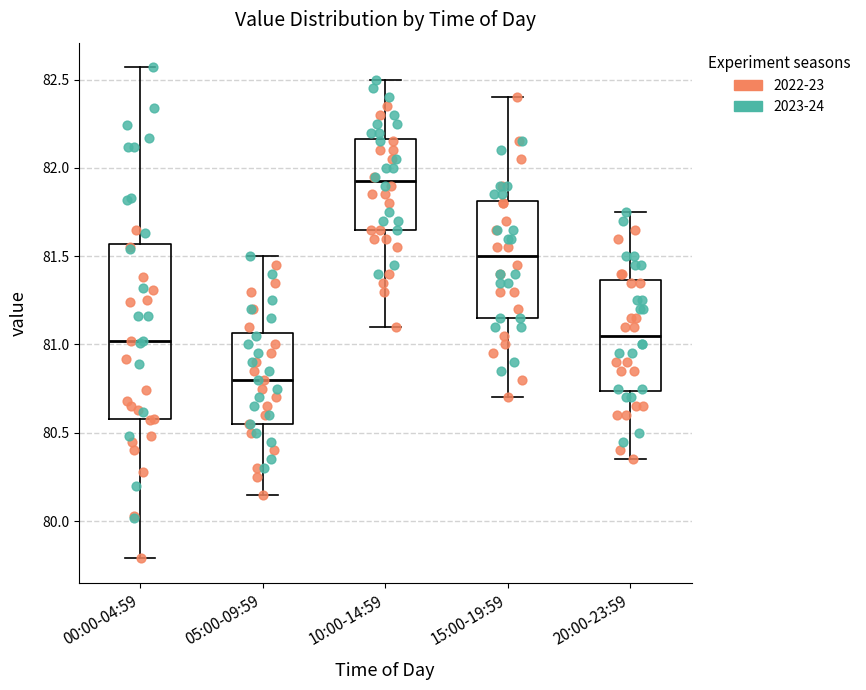

Reading left to right, read every box against the y-axis: the position of its median line, the range the box covers, and the ends of its whiskers. The values are not printed on the chart, so give them approximately, as read against the axis.

00:00-04:59: median 81.00, box 80.60 to 81.55, whiskers 79.80 to 82.55
05:00-09:59: median 80.80, box 80.55 to 81.05, whiskers 80.15 to 81.50
10:00-14:59: median 81.95, box 81.65 to 82.15, whiskers 81.10 to 82.50
15:00-19:59: median 81.50, box 81.15 to 81.80, whiskers 80.70 to 82.40
20:00-23:59: median 81.05, box 80.75 to 81.35, whiskers 80.35 to 81.75